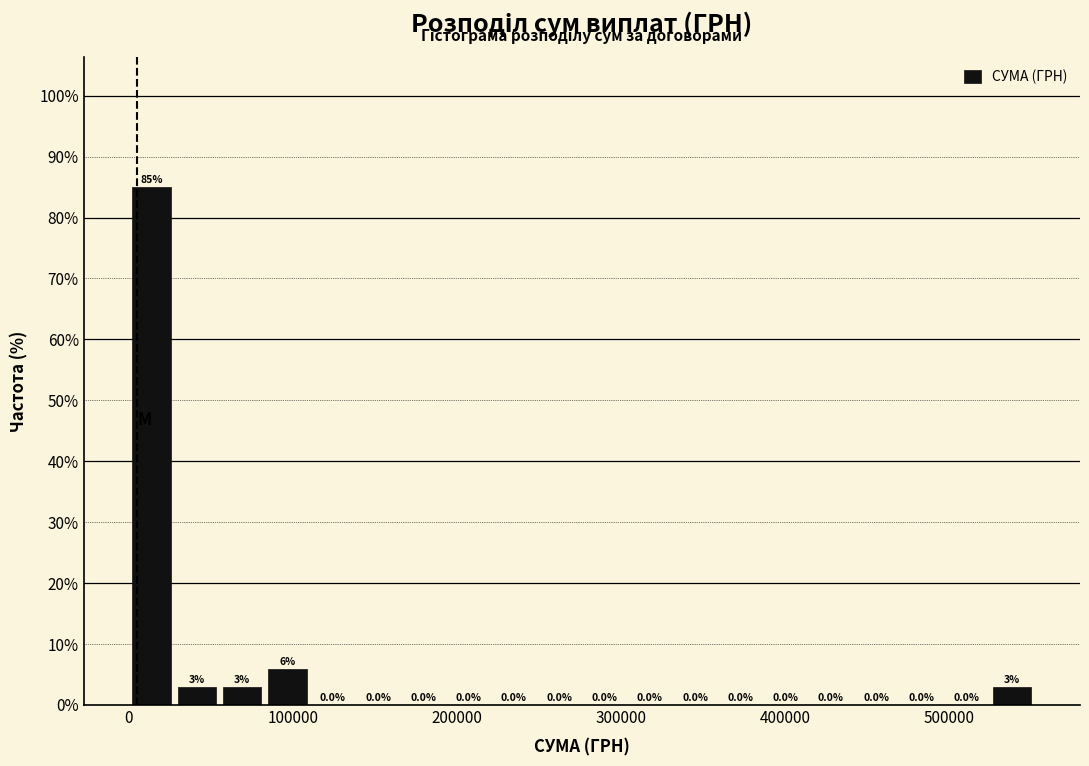

Around what value on the x-axis is the tallest bar? Give the approximate position of its centre, as read against the axis.

10000